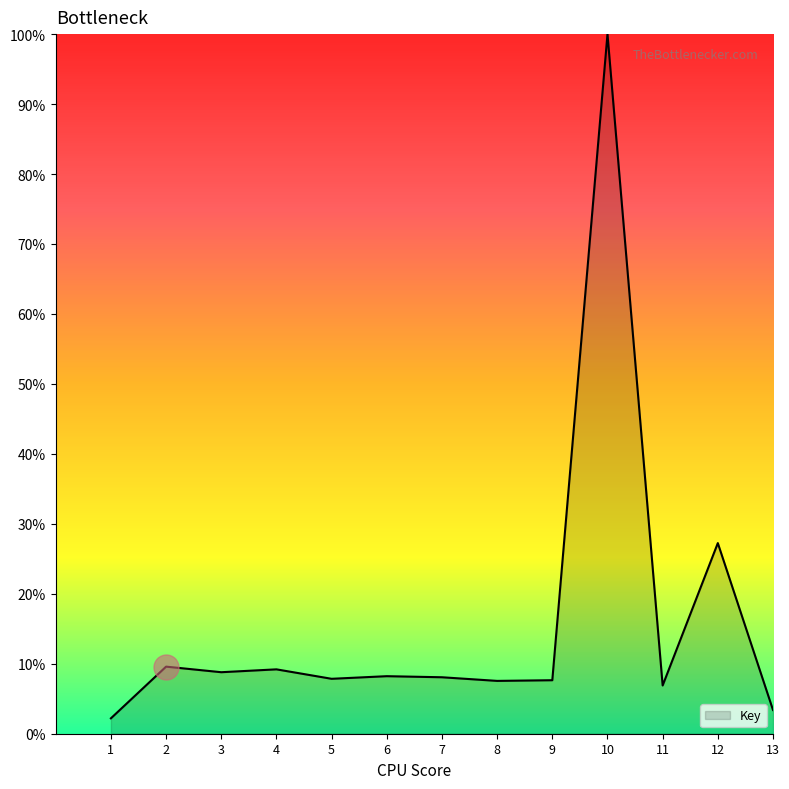

What is the change in value from 6 to 12?

+19.0